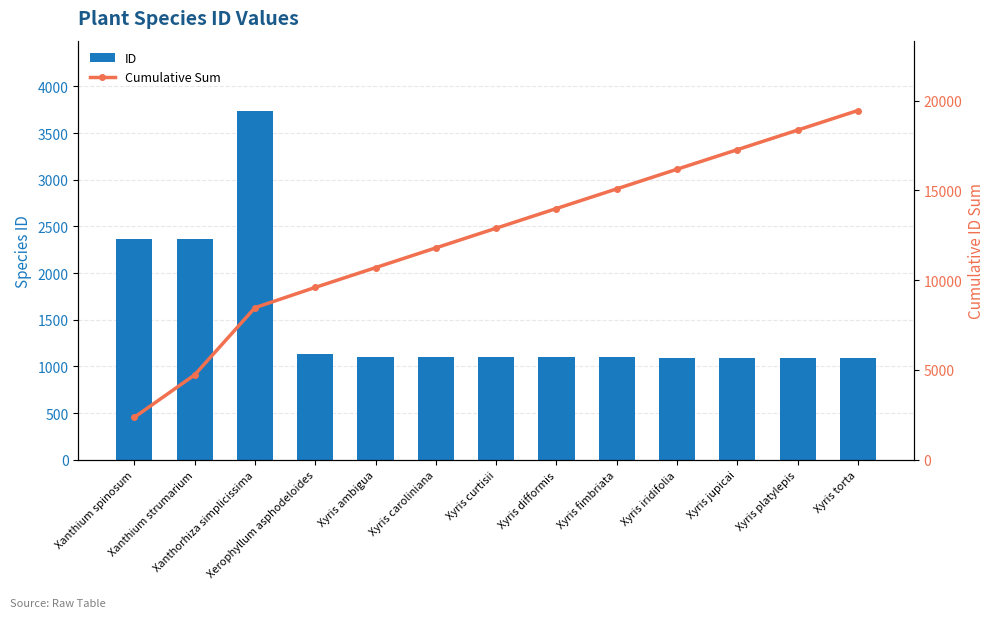

Rank the categories by ID value from lowest to highest.

Xyris jupicai, Xyris platylepis, Xyris torta, Xyris iridifolia, Xyris fimbriata, Xyris difformis, Xyris curtisii, Xyris ambigua, Xyris caroliniana, Xerophyllum asphodeloides, Xanthium spinosum, Xanthium strumarium, Xanthorhiza simplicissima